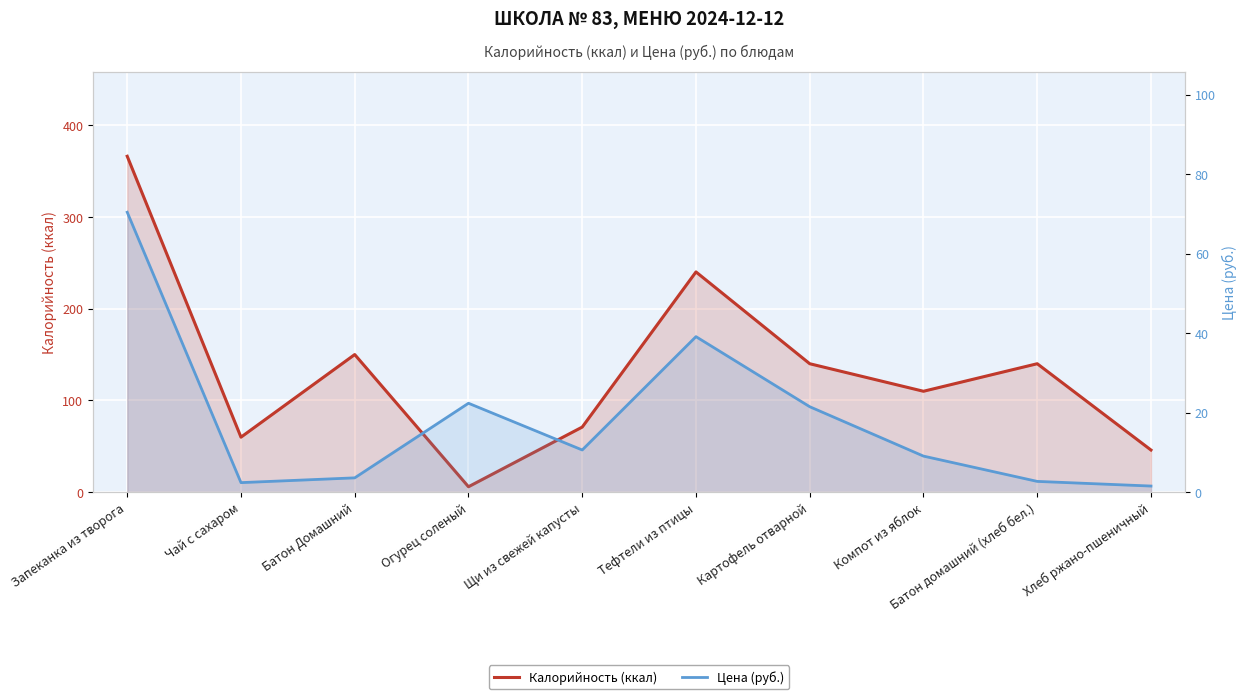

What is the minimum value for Цена (руб.)?

1.6